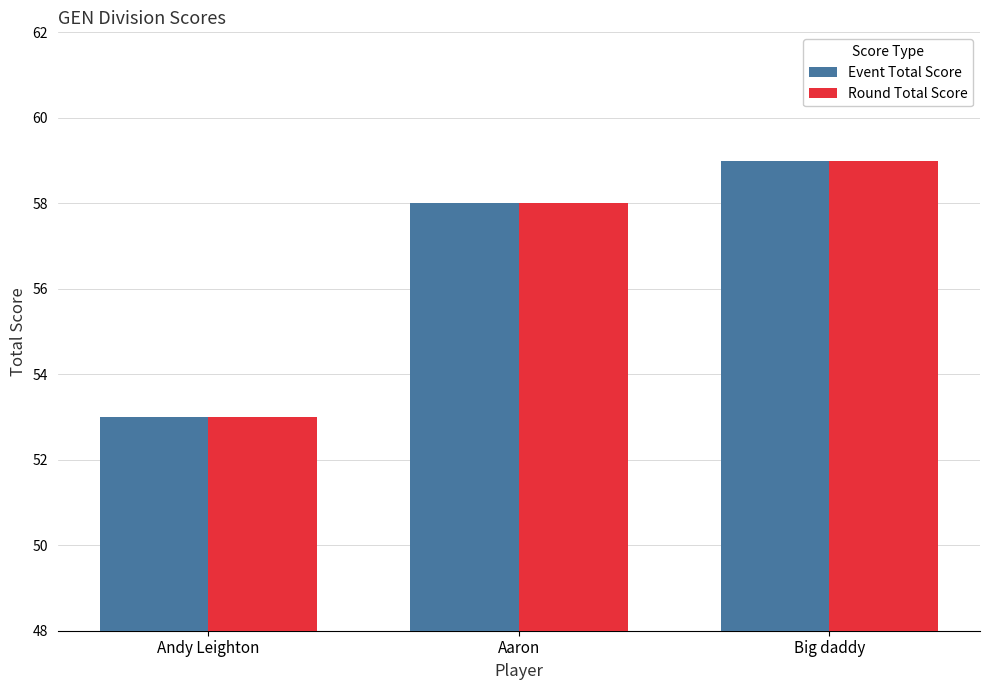

What is the sum of the Event Total Score values at Big daddy and Aaron?

117